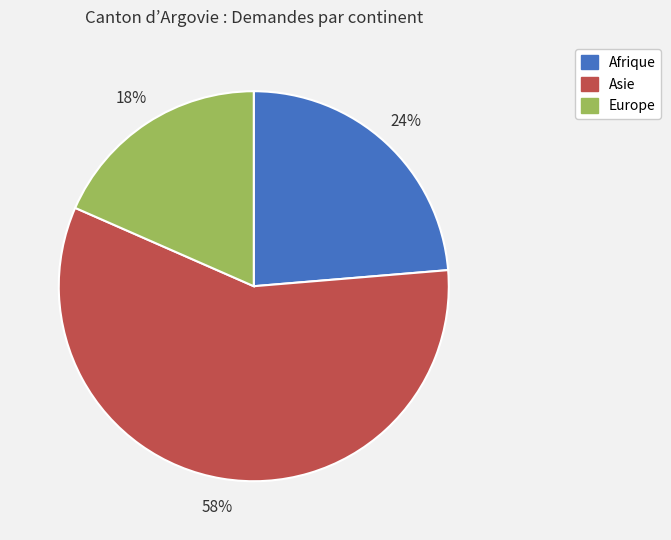

Count the number of slices in the pie.

3